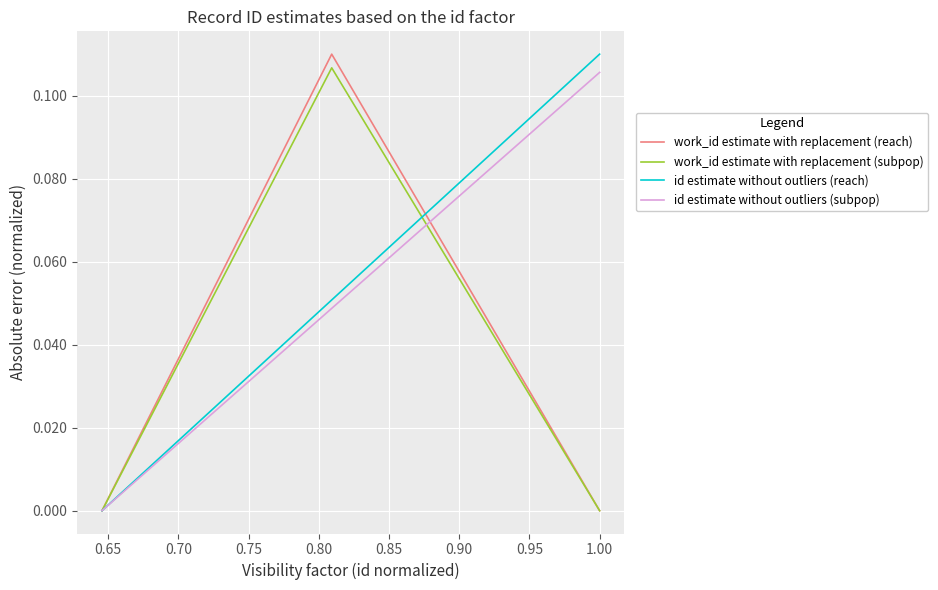

Count the number of categories in the chart.

3